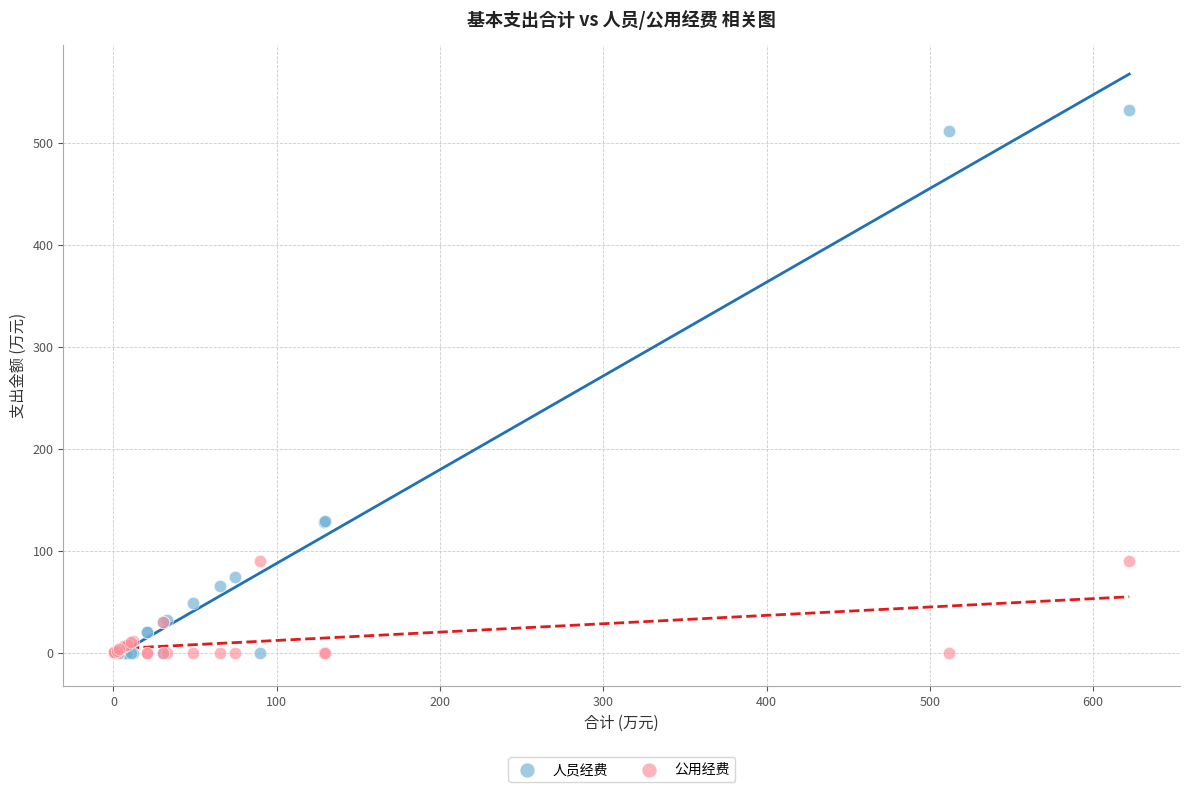

Which series has the largest Y range (max minus min)?

人员经费